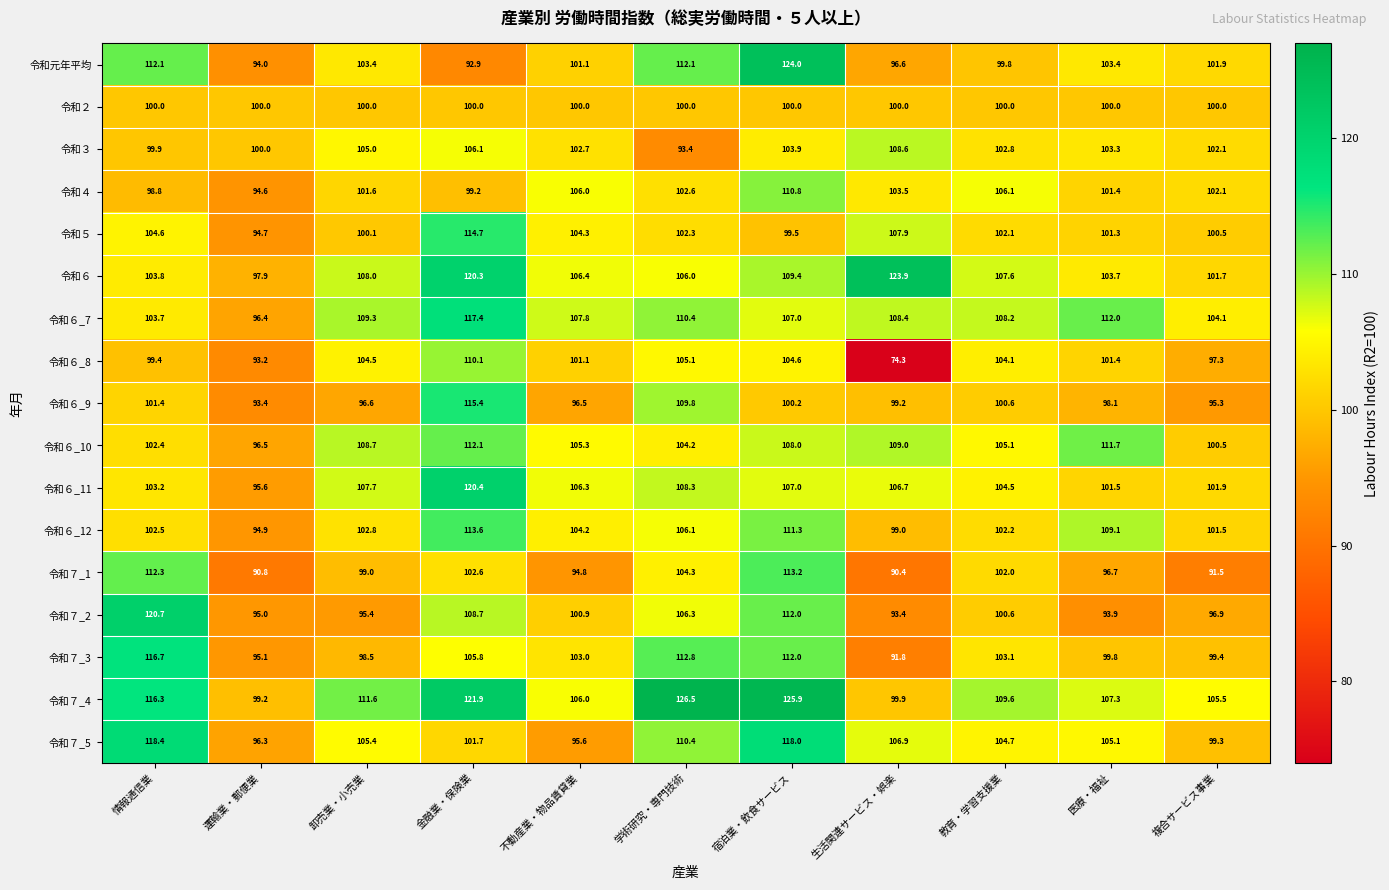

At which category does the chart reach its minimum across all series?

生活関連サービス・娯楽